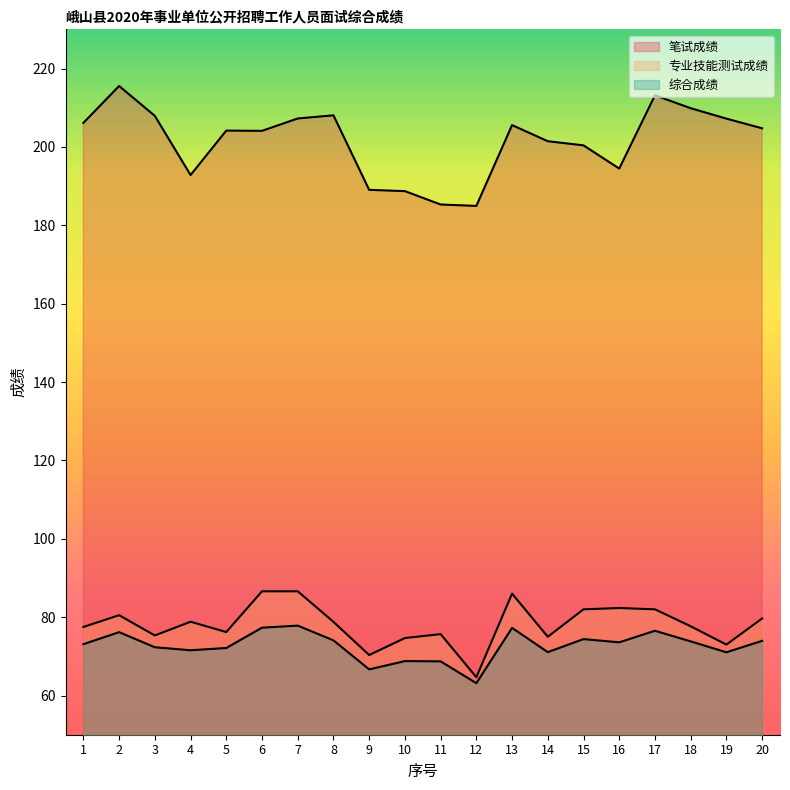

True or false: 笔试成绩 has more than 2 points higher than both neighbors.

True